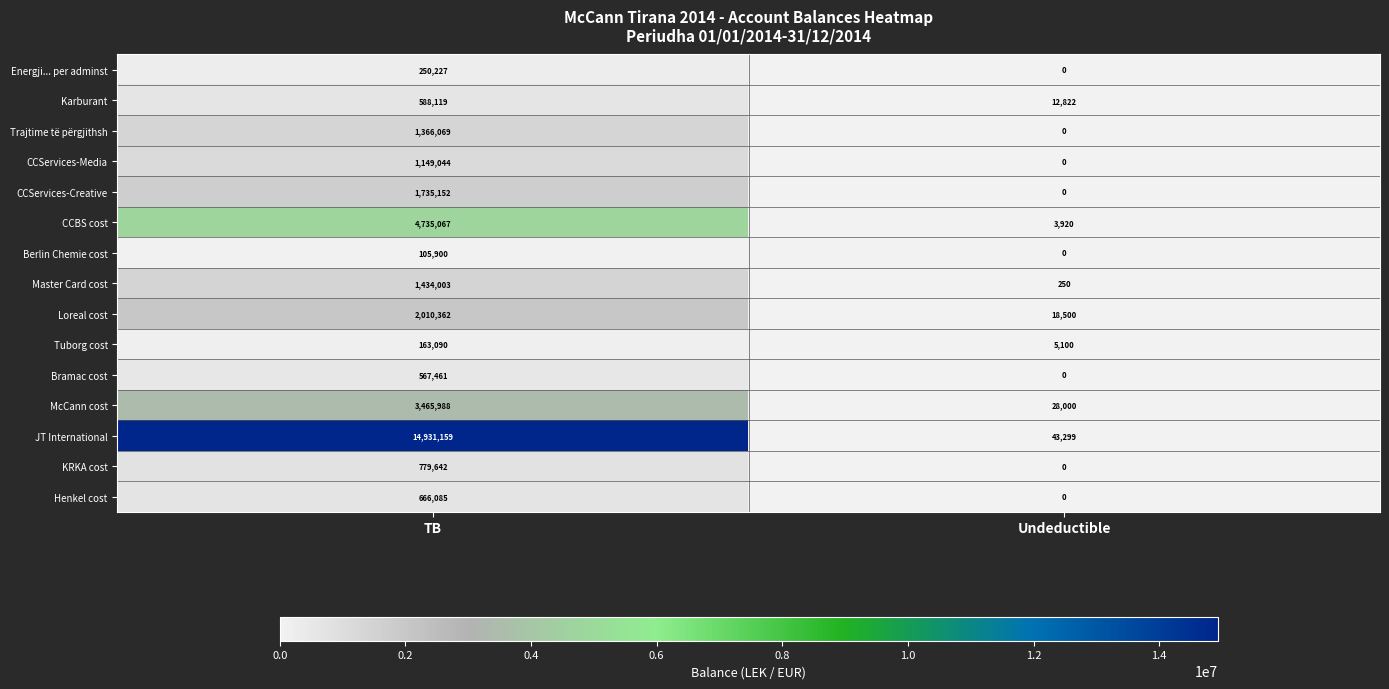

Which series has the widest spread of values?

JT International